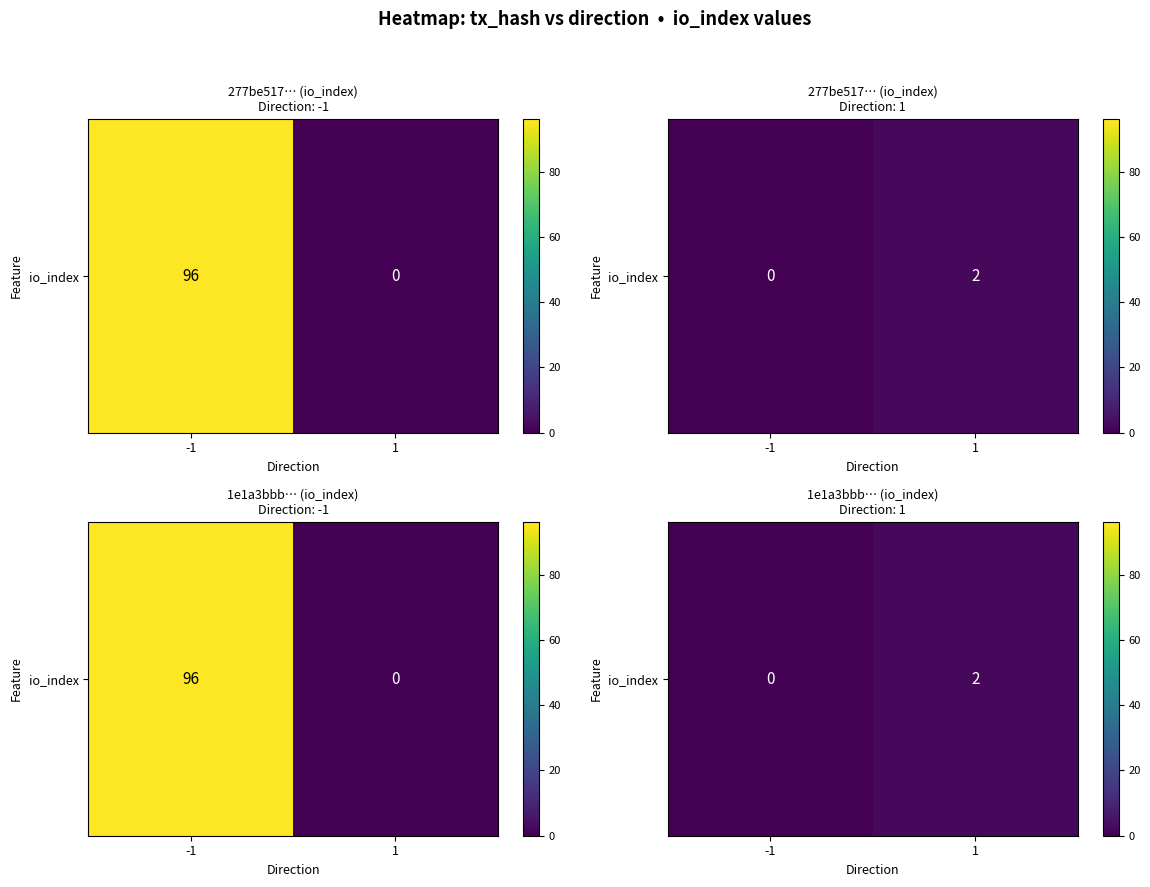

What is the greatest value displayed?

2